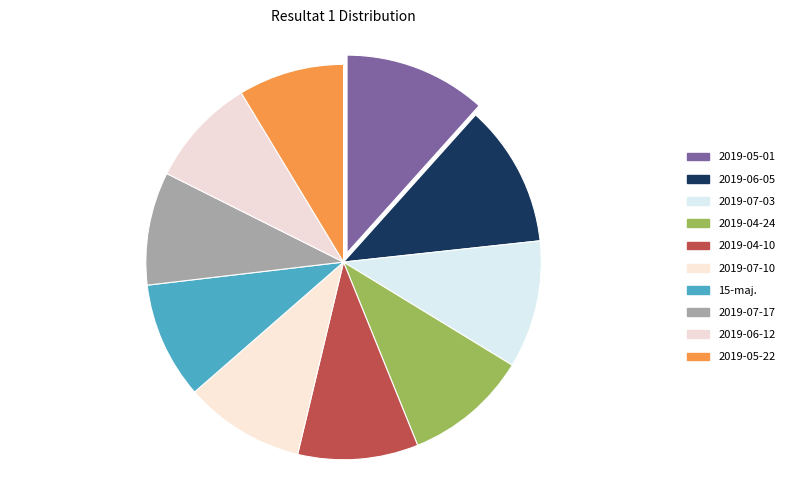

Does any single category account for the majority?

No